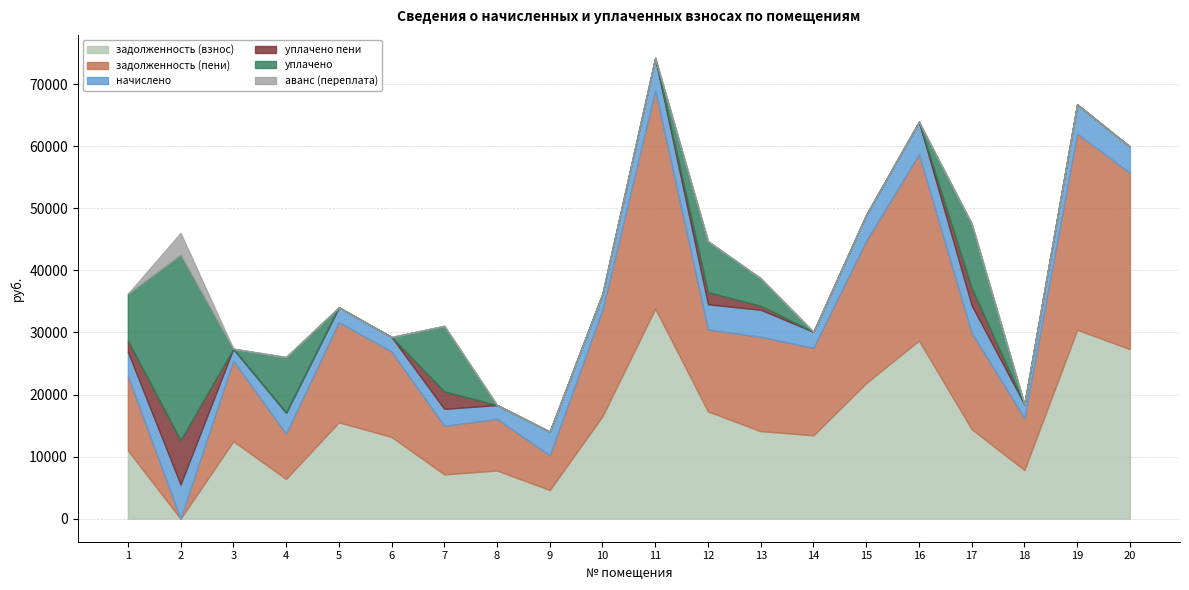

Is it true that уплачено equals 12101.1 at 20?

False